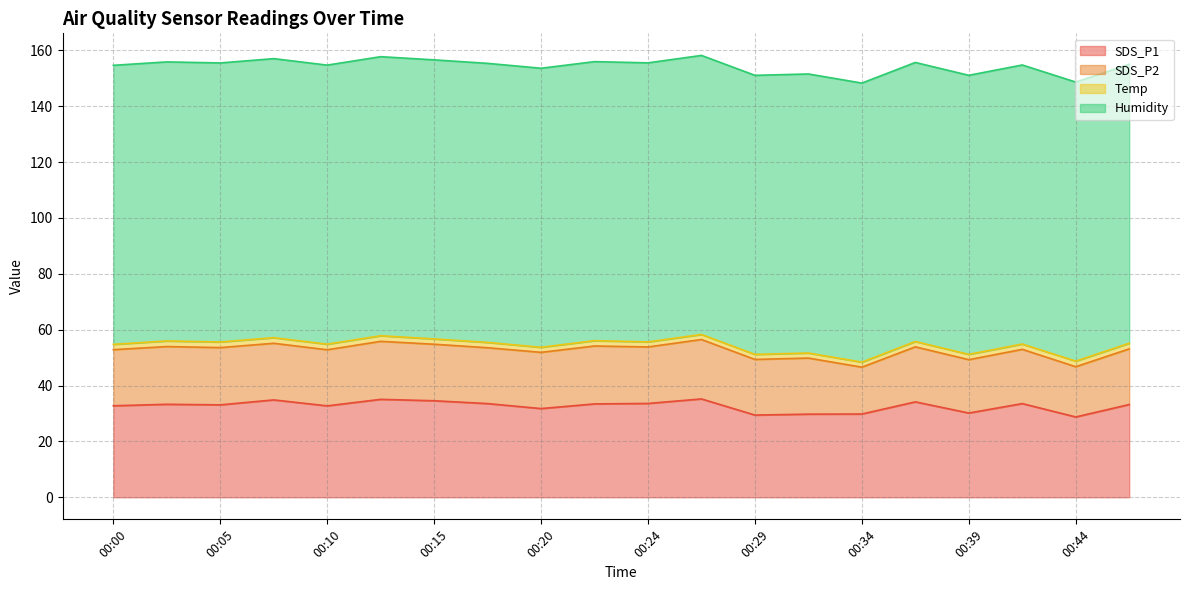

At which category does SDS_P2 reach its first local peak?

00:02